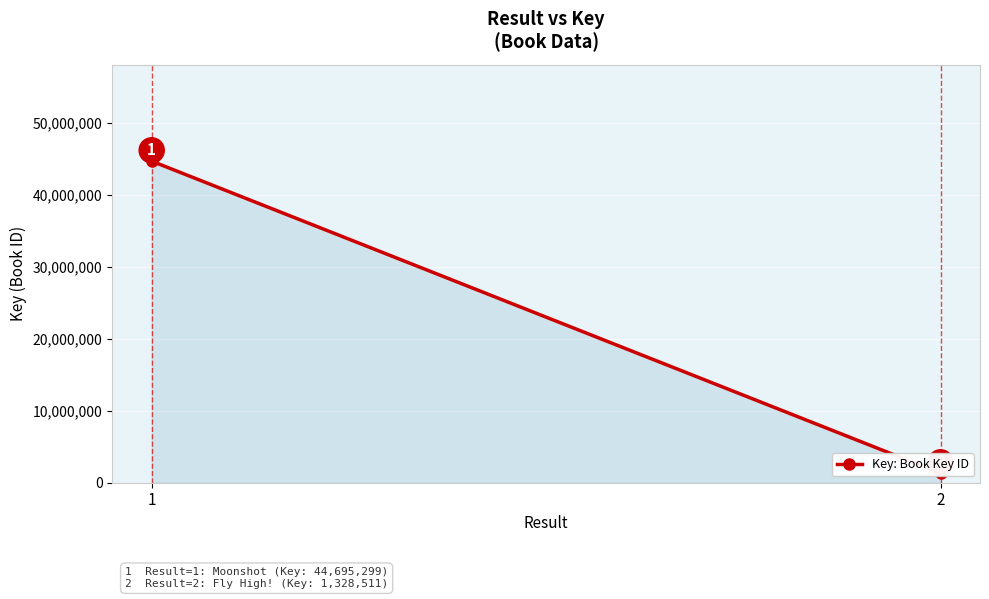

Approximately how many times larger is the value at 1 compared to 2?

33.6